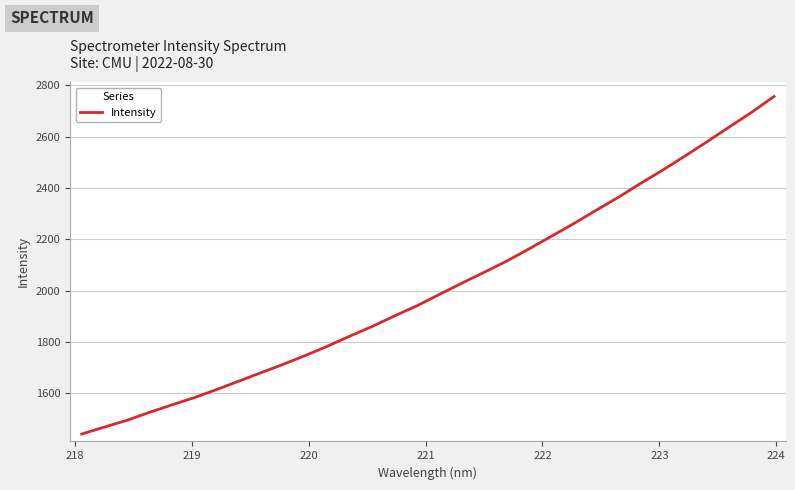

What is the maximum value shown in the chart?

2756.8